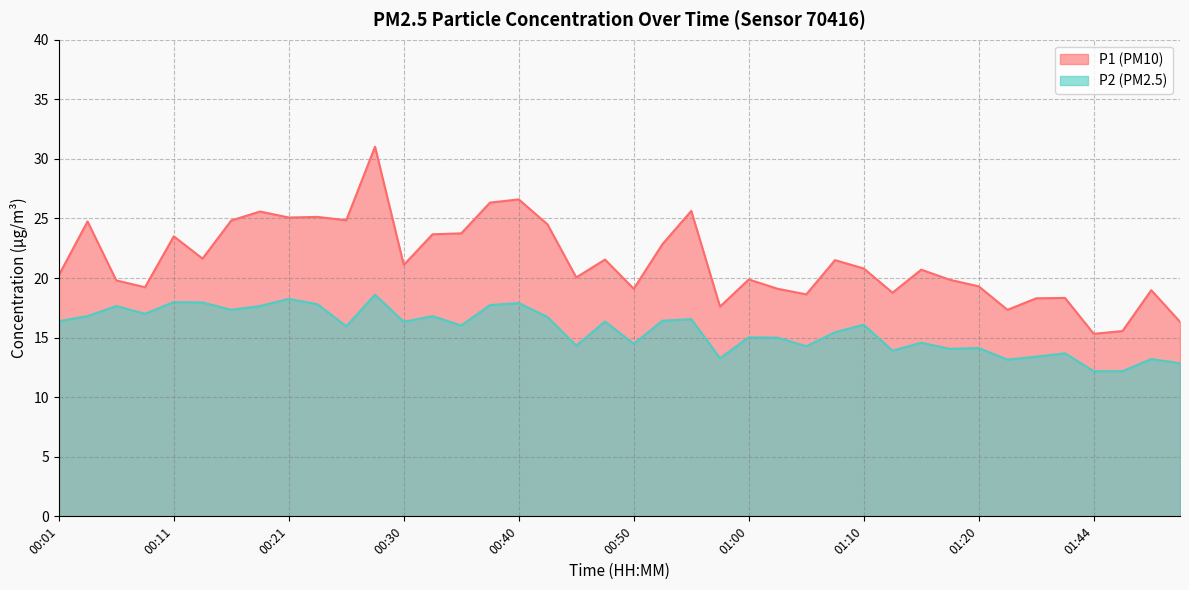

List the series in order of their overall mean, lowest first.

P2, P1